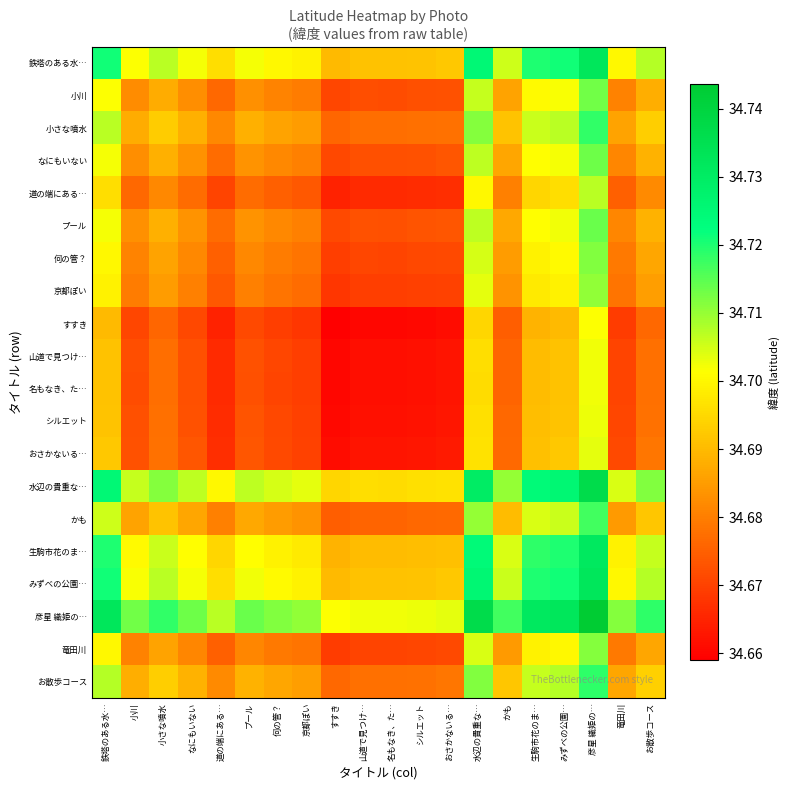

How many distinct data groups are displayed?

20